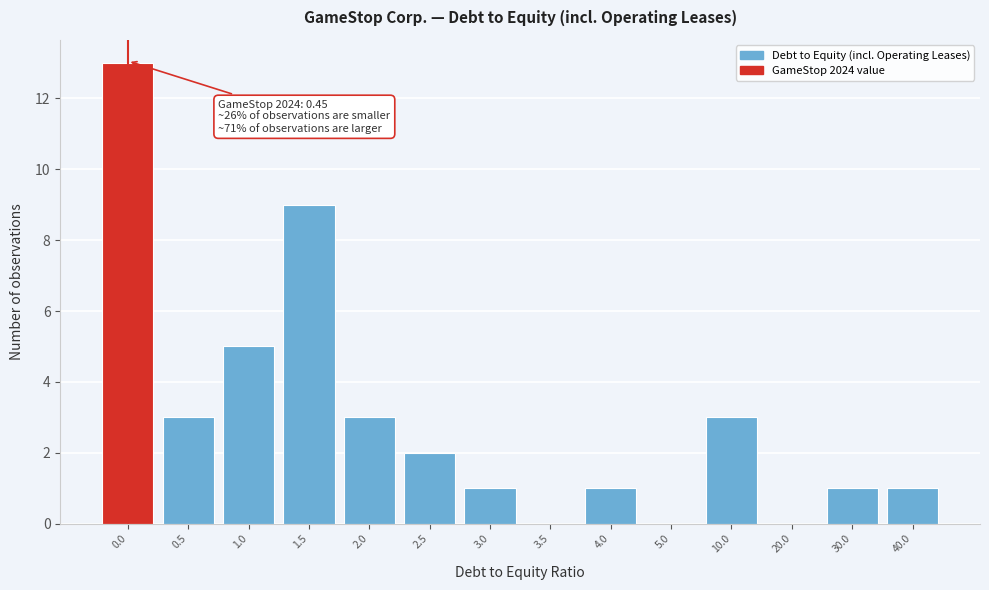

Reading left to right, extract all data points from this chart.

0.0=13	0.5=3	1.0=5	1.5=9	2.0=3	2.5=2	3.0=1	3.5=0	4.0=1	5.0=0	10.0=3	20.0=0	30.0=1	40.0=1